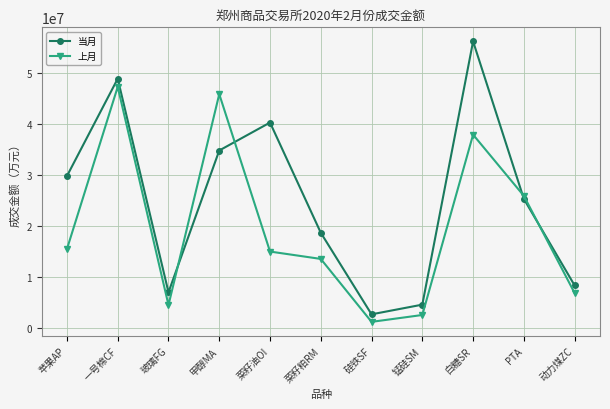

Which series ends up on top after the final intersection of 上月 and 当月?

当月